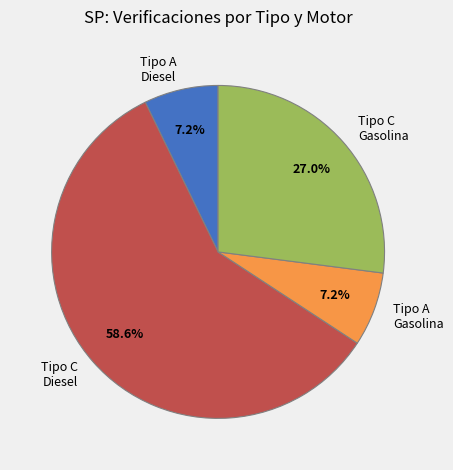

Approximately how many times larger is the value at Tipo A - Gasolina compared to Tipo C - Diesel?

0.1